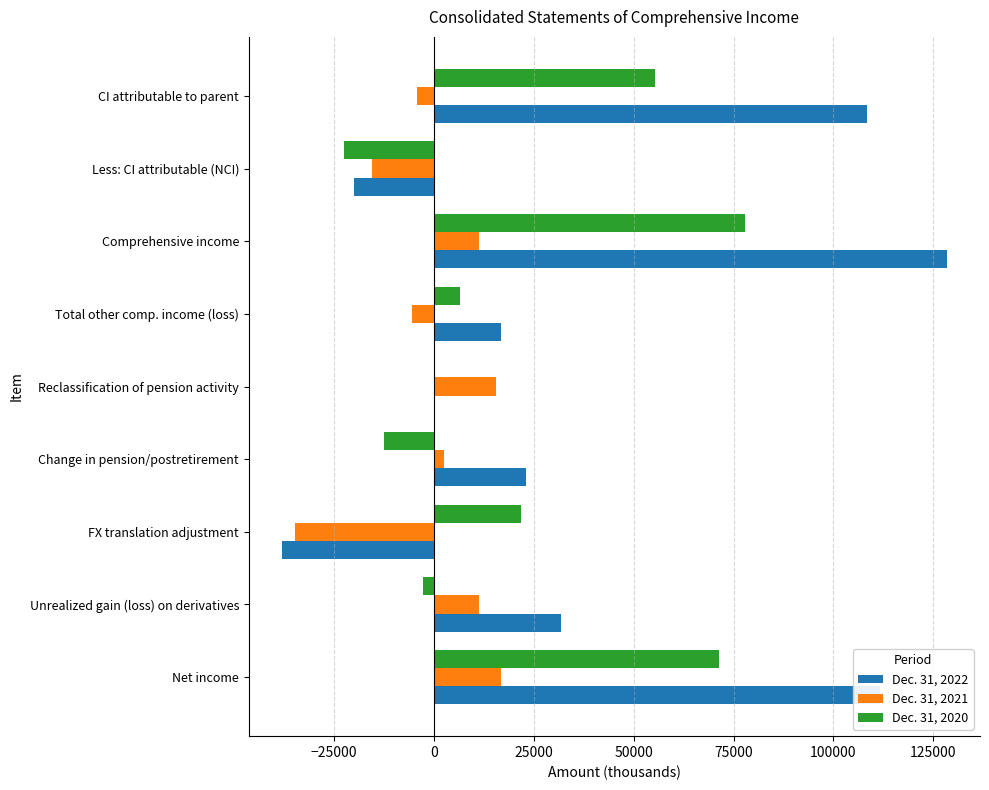

What is the sum of the Dec. 31, 2021 values at CI attributable to parent and Total other comp. income (loss)?

-9904